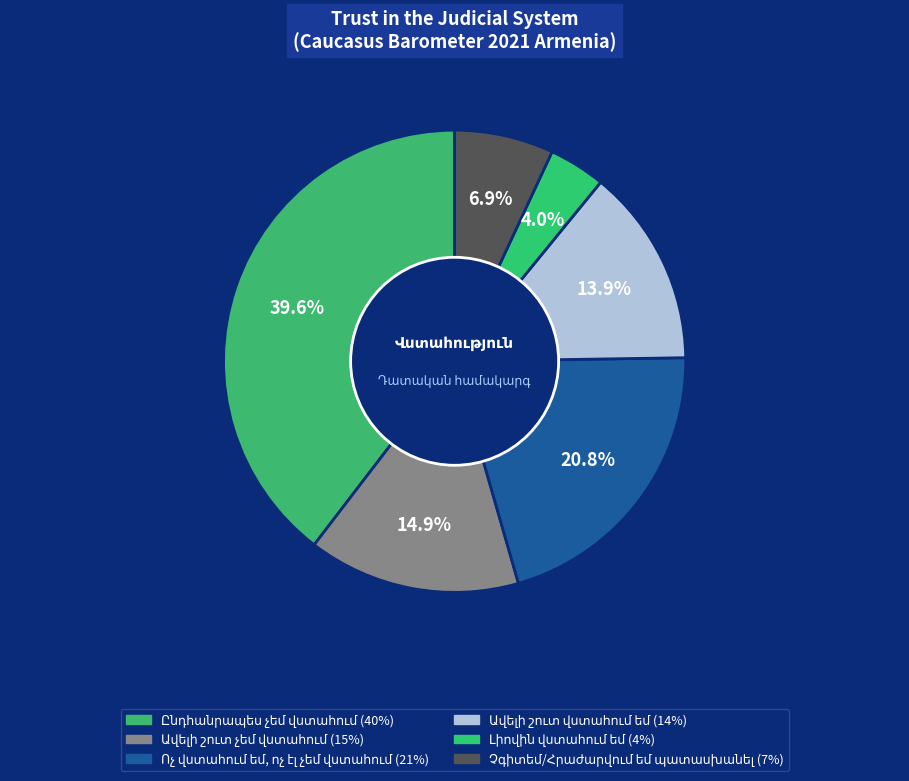

The Լիովին վստահում եմ slice represents 4% of the pie. True or false?

True